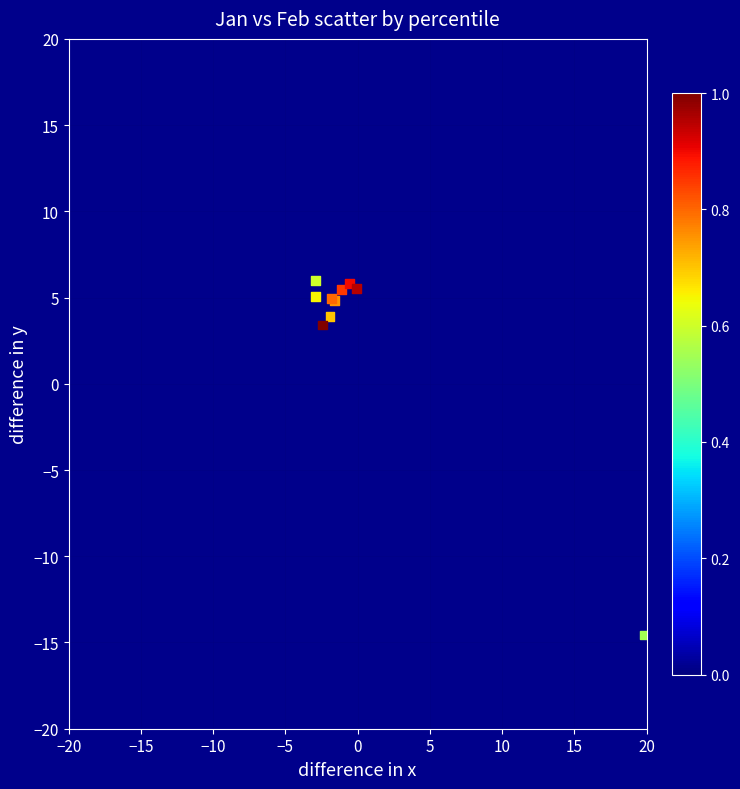

What Y value in the scatter plot is closest to -4?

3.4